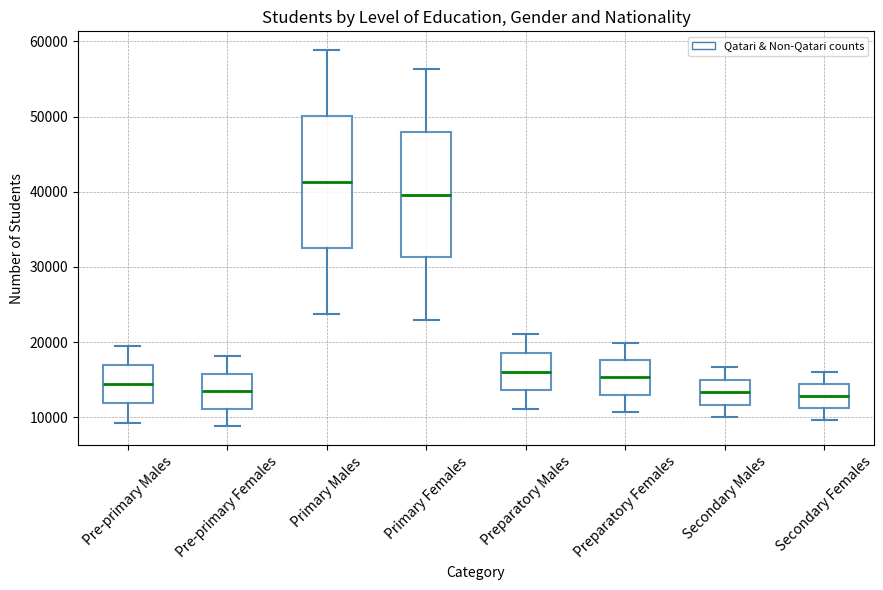

Where does the upper whisker of the box for Secondary Females end on the y-axis? The values are not printed on the chart, so give them approximately, as read against the axis.

16000